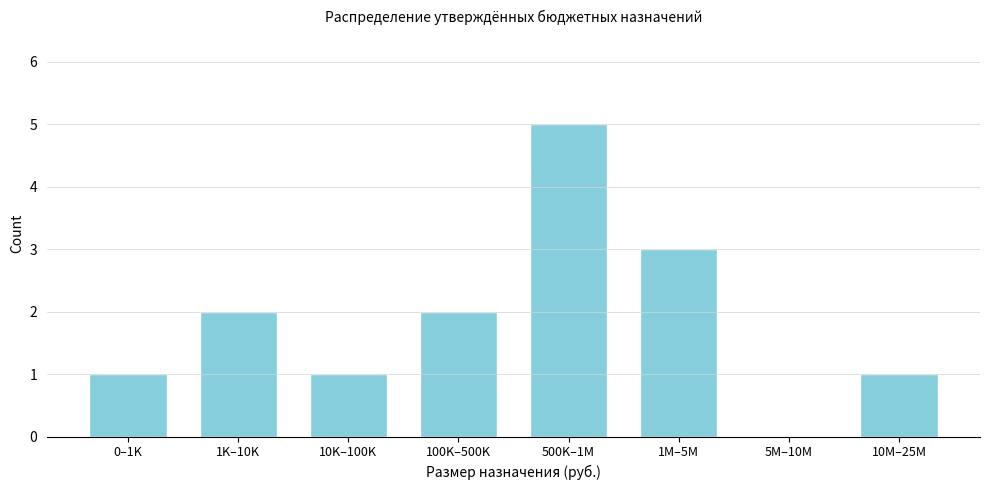

Reading right to left, extract all data points from this chart.

10M–25M=1	5M–10M=0	1M–5M=3	500K–1M=5	100K–500K=2	10K–100K=1	1K–10K=2	0–1K=1